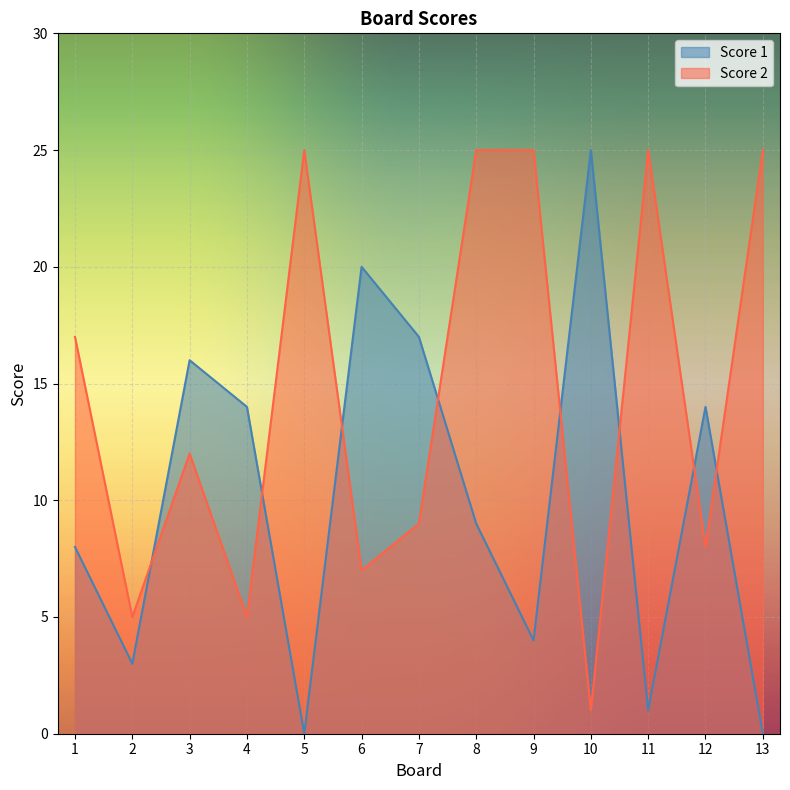

Which series changed the most between 7 and 8?

Score 2